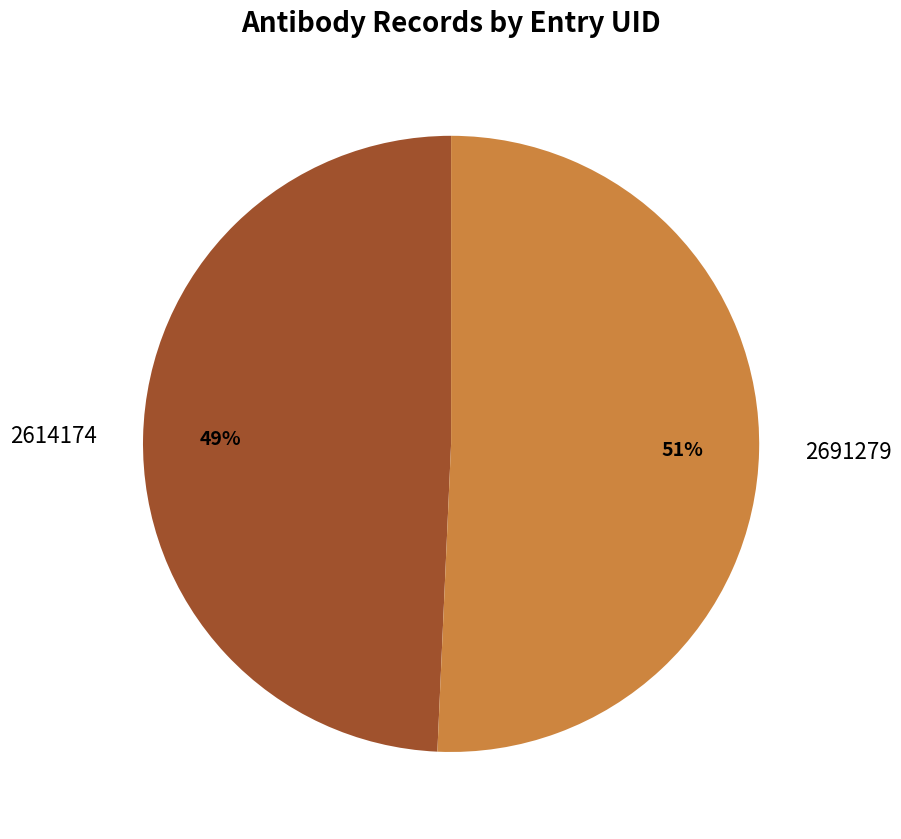

Is the sum of 2691279 and 2614174 greater than half?

Yes